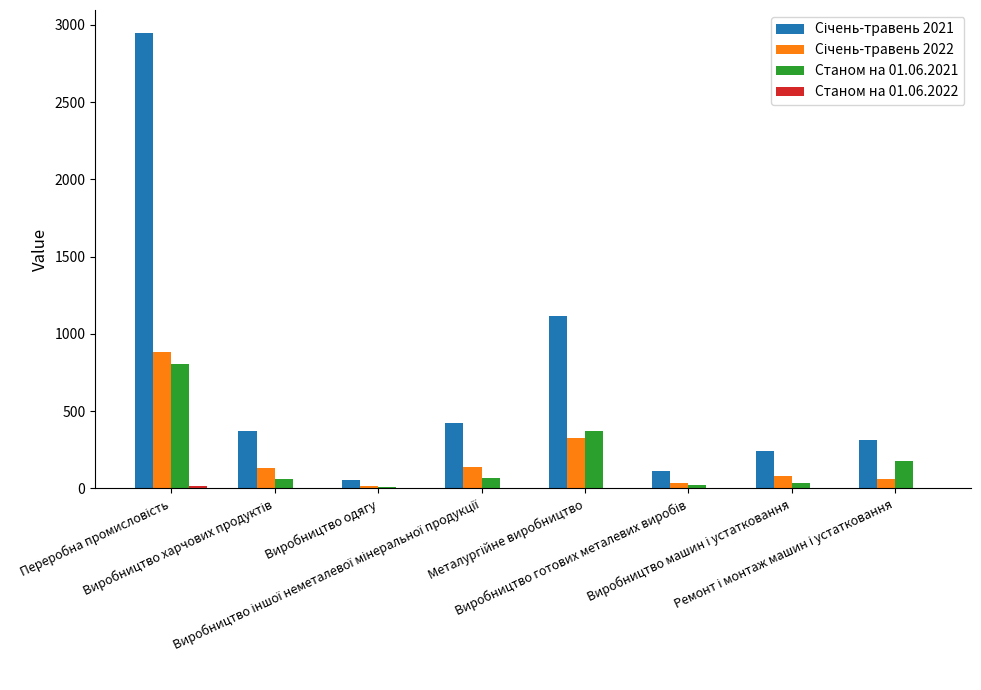

What is the greatest value displayed?

2948